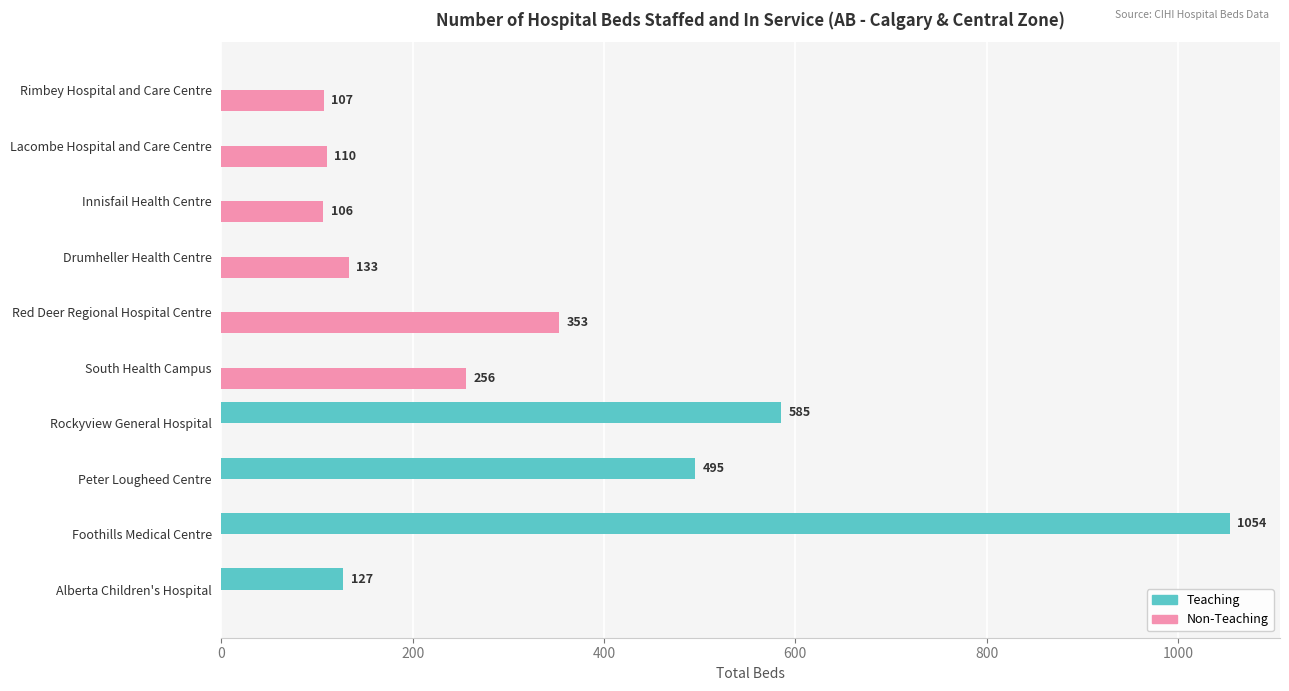

Where is Non-Teaching nearest to the value 176?

Drumheller Health Centre